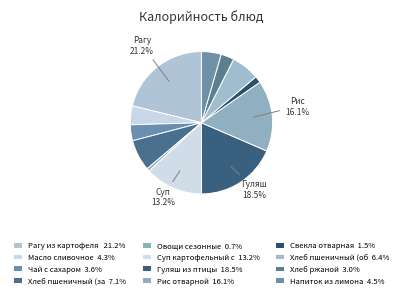

How many segments does this pie chart have?

12